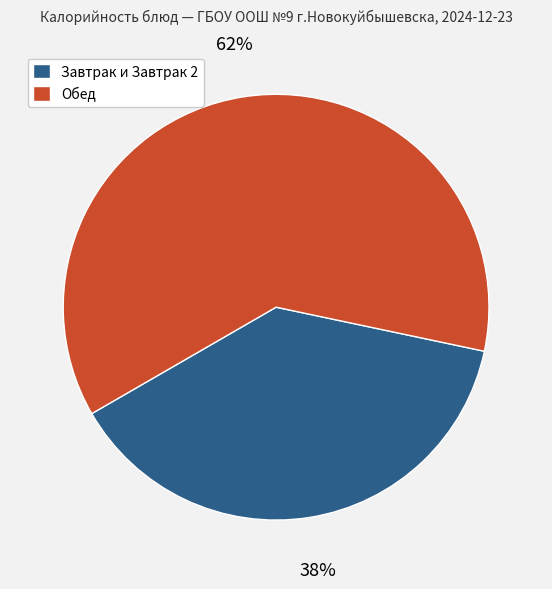

To the nearest percent, what is the average slice percentage?

50%